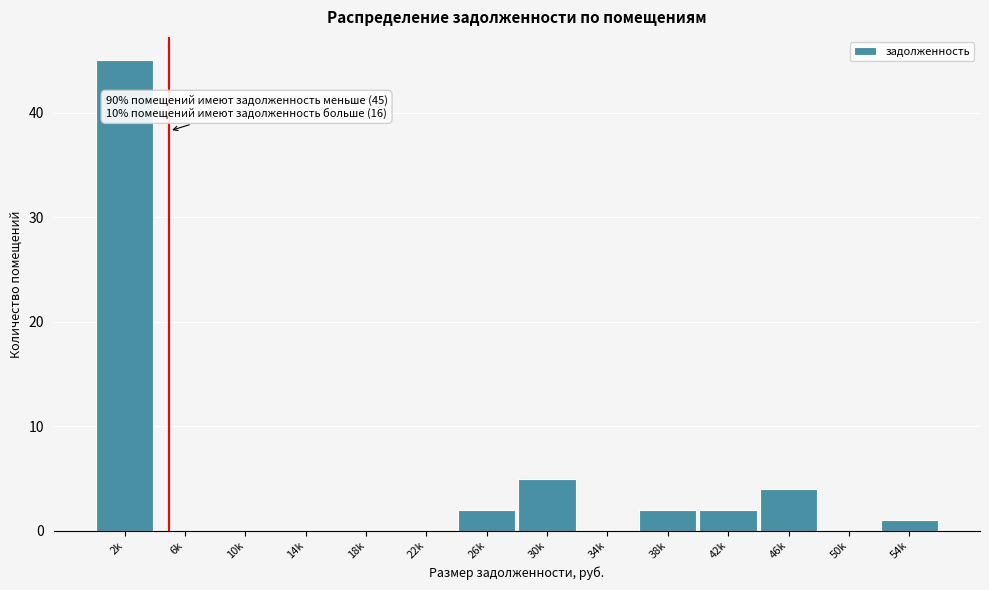

What is the maximum value shown in the chart?

45